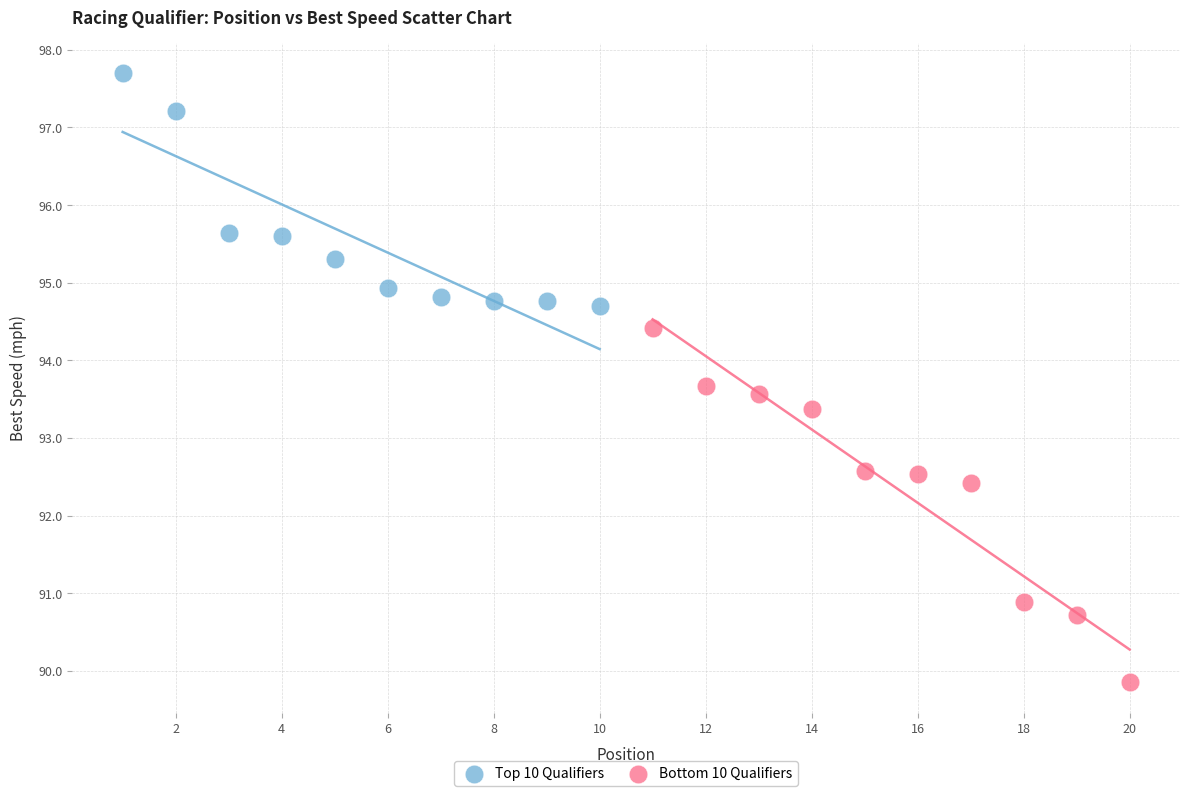

Which series reaches the maximum Y coordinate?

Top 10 Qualifiers